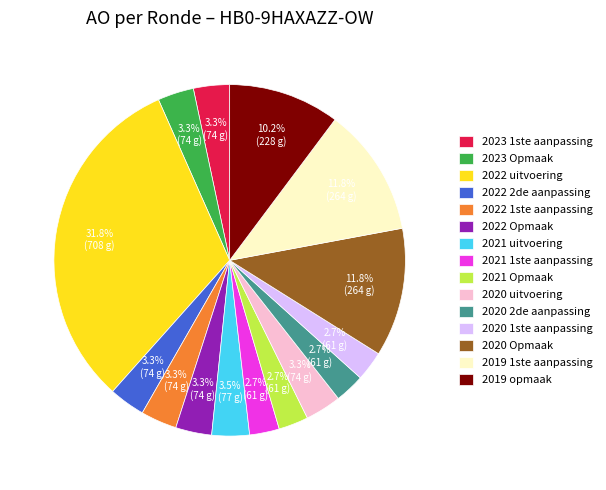

To the nearest percent, what is the combined percentage of 2019 1ste aanpassing and 2022 2de aanpassing?

15%